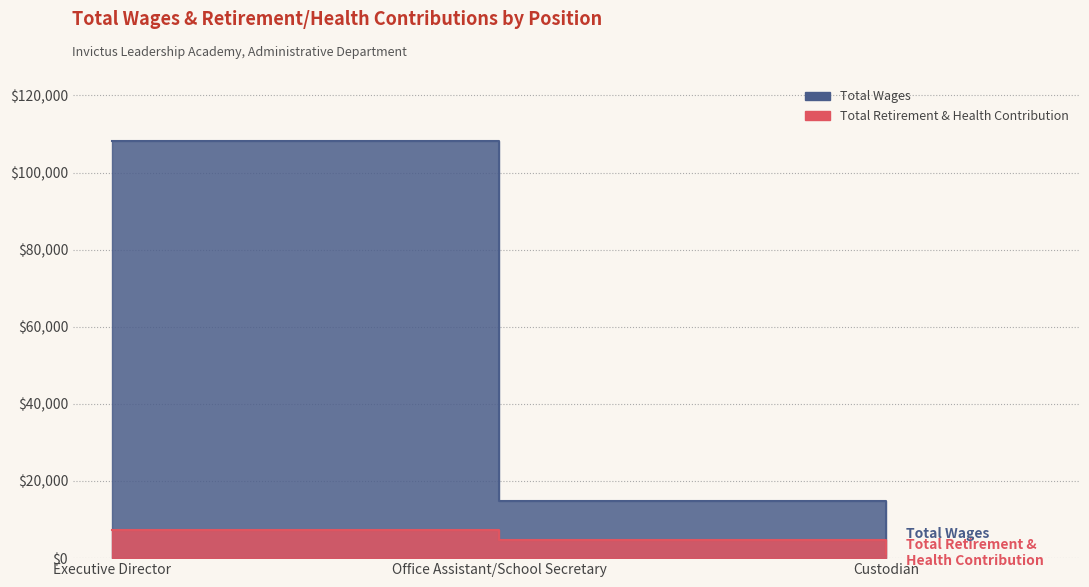

What is the difference between the Total Wages values at Custodian and Office Assistant/School Secretary?

10143